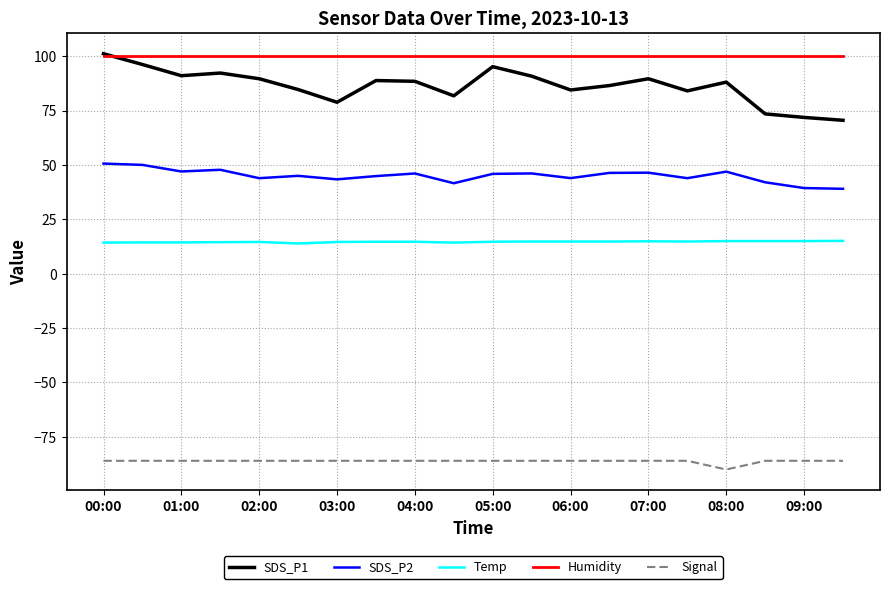

True or false: Signal and Temp intersect in this chart.

False